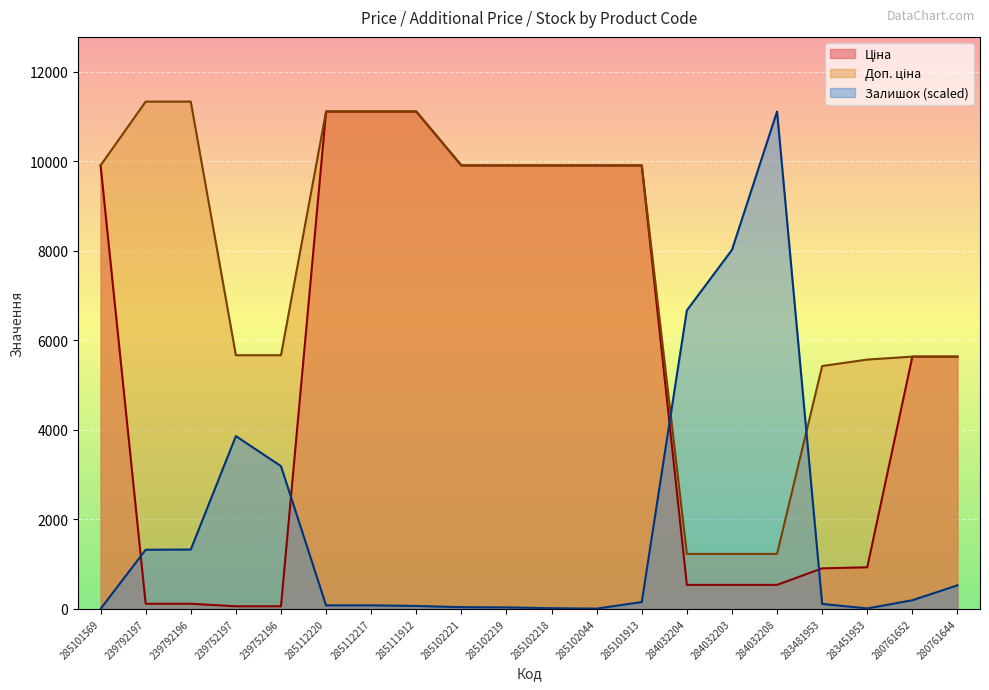

Is it true that Залишок equals 87.6 at 285101913?

False